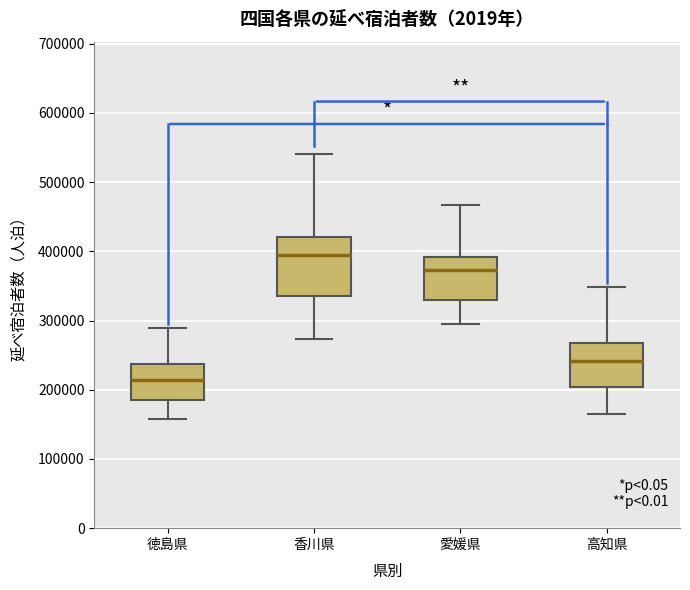

Reading left to right, transcribe this box plot: for each box, give where its median line is, the range the box spans, and where its two whiskers end, as read against the y-axis. The values are not printed on the chart, so give them approximately, as read against the axis.

徳島県: median 210000, box 190000 to 240000, whiskers 160000 to 290000
香川県: median 400000, box 340000 to 420000, whiskers 270000 to 540000
愛媛県: median 370000, box 330000 to 390000, whiskers 300000 to 470000
高知県: median 240000, box 200000 to 270000, whiskers 170000 to 350000